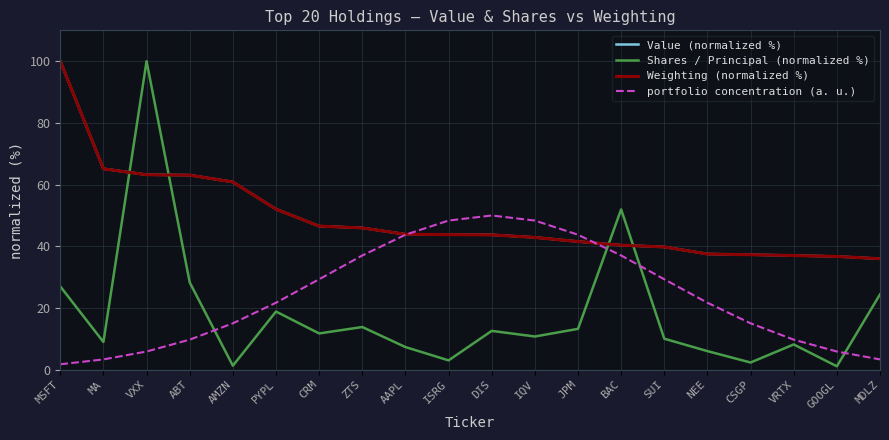

What is the greatest value displayed?

100.0